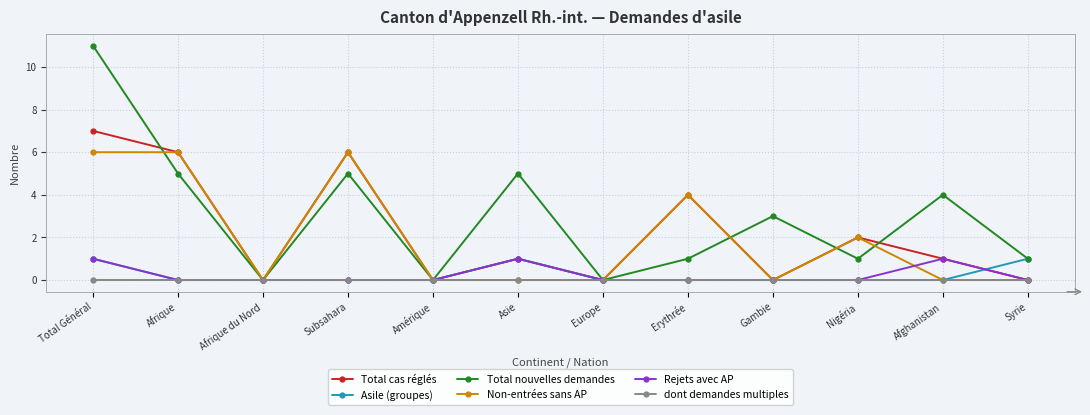

In Rejets avec AP, how many points are higher than both neighbors (excluding endpoints)?

2